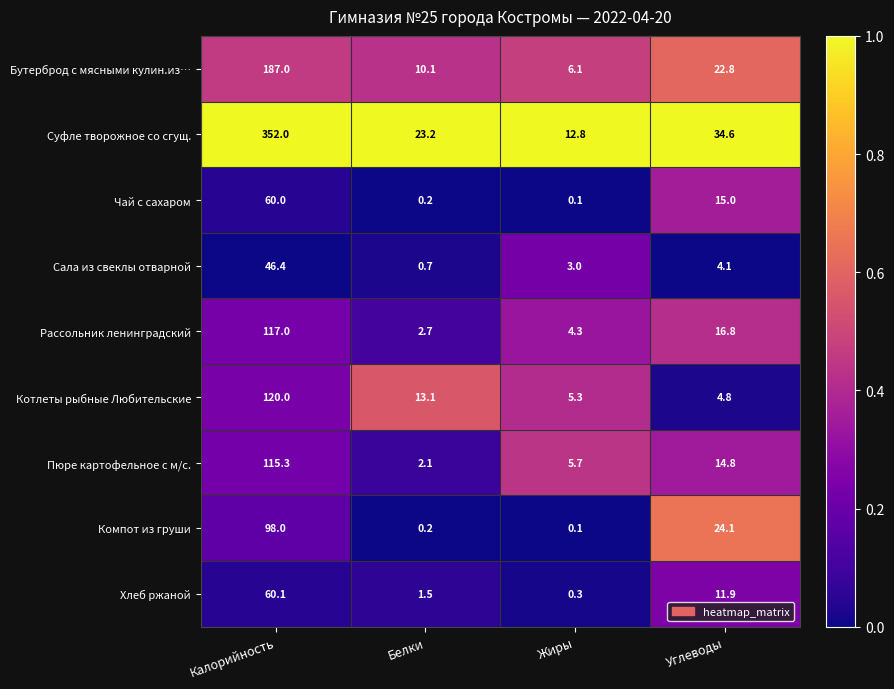

At how many categories does at least one series exceed 0?

4